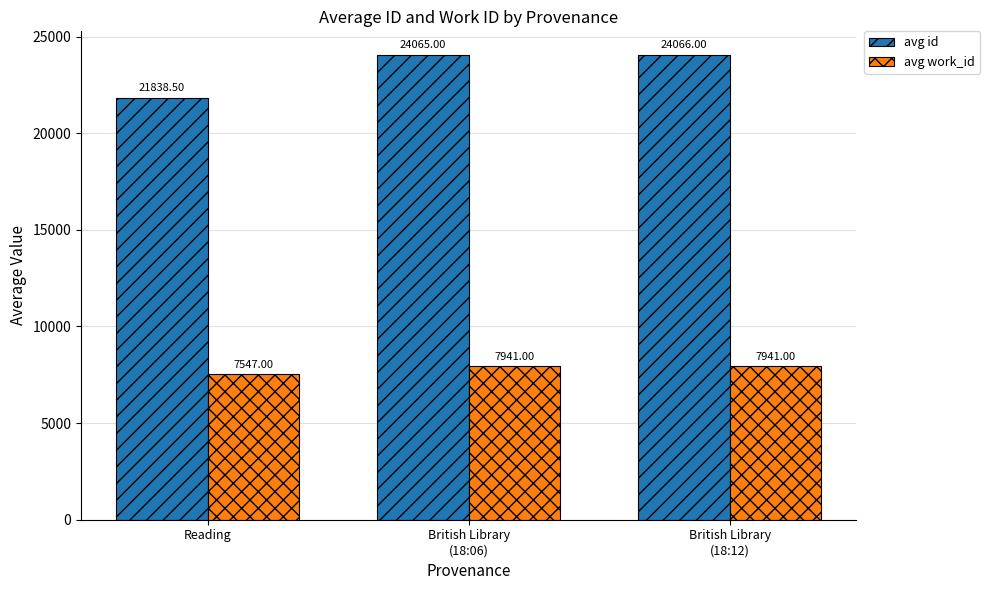

At how many categories does at least one series exceed 18990?

3